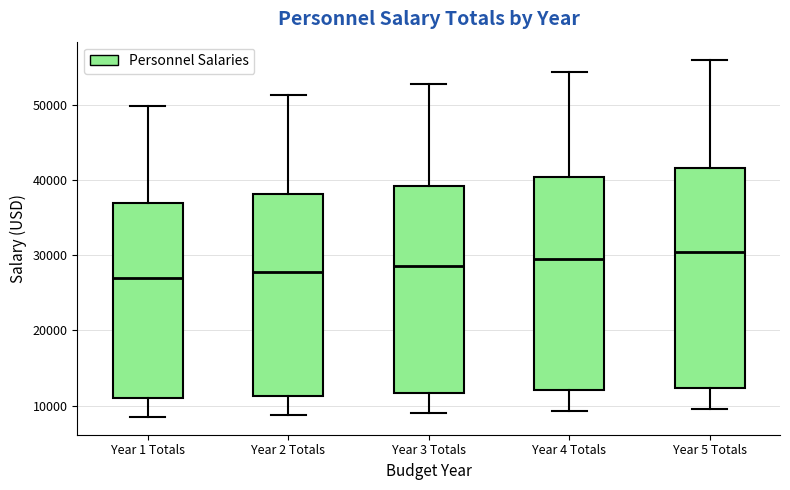

Reading left to right, transcribe this box plot: for each box, give where its median line is, the range the box spans, and where its two whiskers end, as read against the y-axis. The values are not printed on the chart, so give them approximately, as read against the axis.

Year 1 Totals: median 27000, box 11000 to 37000, whiskers 9000 to 50000
Year 2 Totals: median 28000, box 11000 to 38000, whiskers 9000 to 51000
Year 3 Totals: median 29000, box 12000 to 39000, whiskers 9000 to 53000
Year 4 Totals: median 30000, box 12000 to 40000, whiskers 9000 to 54000
Year 5 Totals: median 30000, box 12000 to 42000, whiskers 10000 to 56000